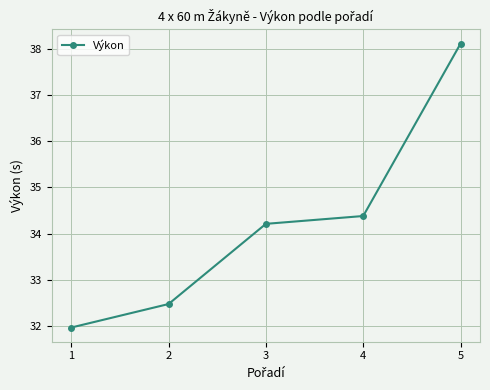

What is the value of the 3rd point from the left?

34.2